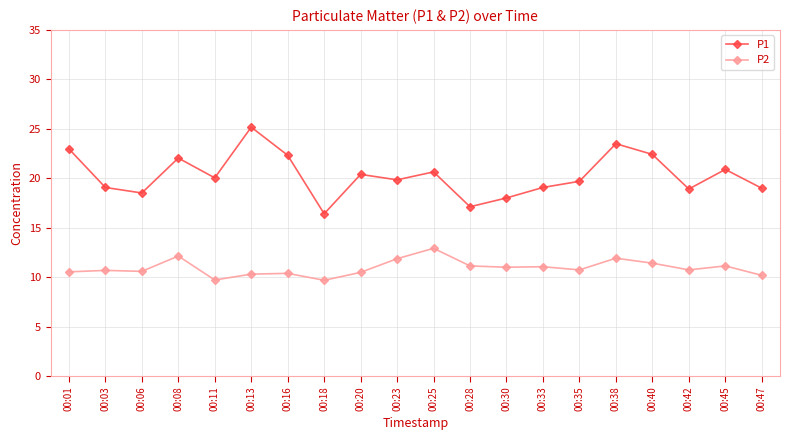

What is the sum of all P1 values?

406.2